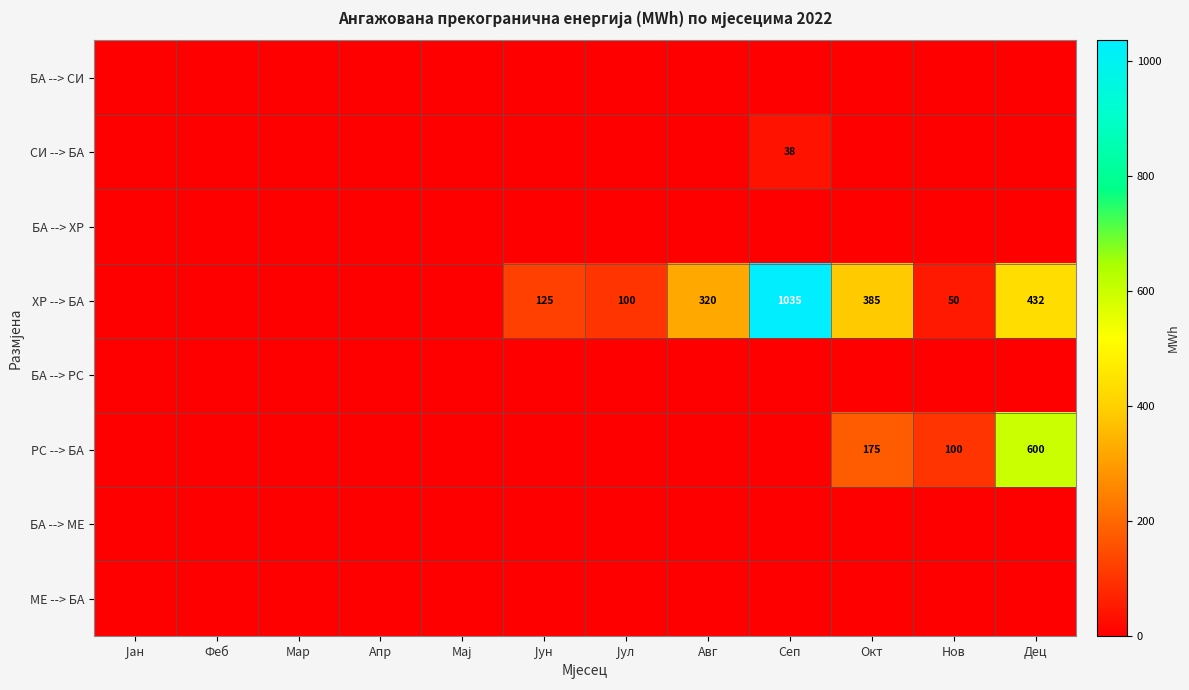

At which label is СИ --> БА closest to 19?

Јан